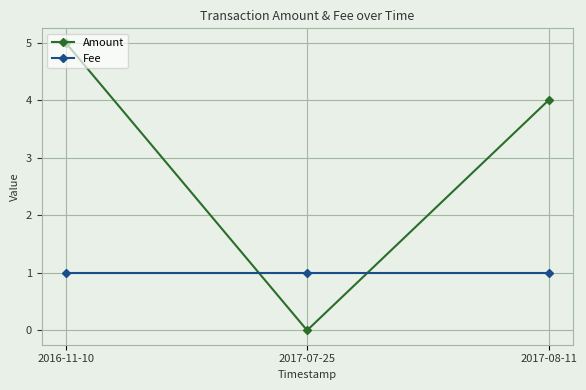

What is the difference between the maximum and minimum values in the Amount series?

5